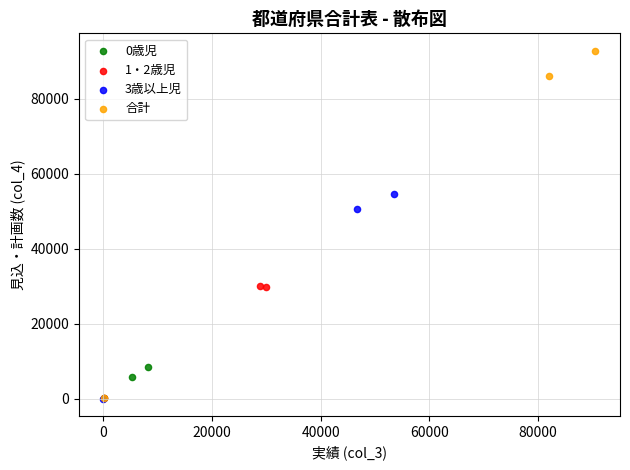

Which series contains the highest Y value?

合計